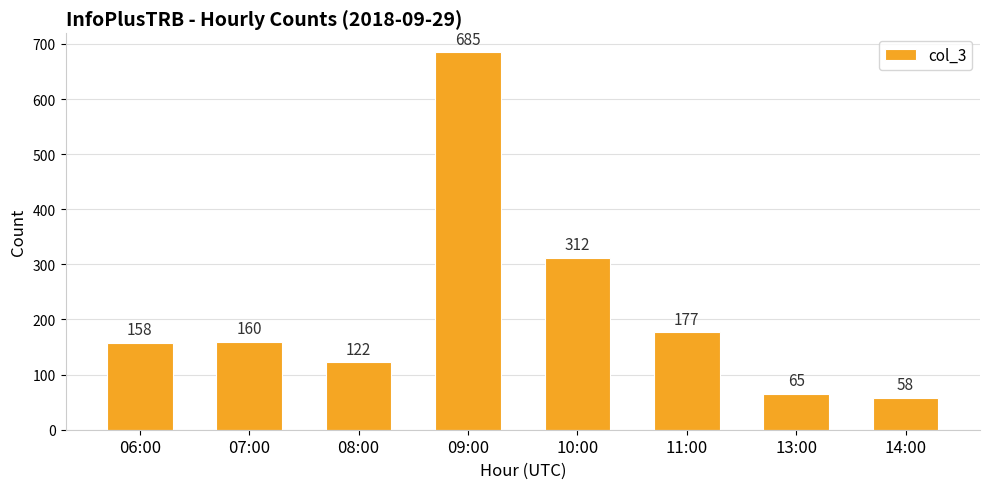

What position from the left is 07:00?

2